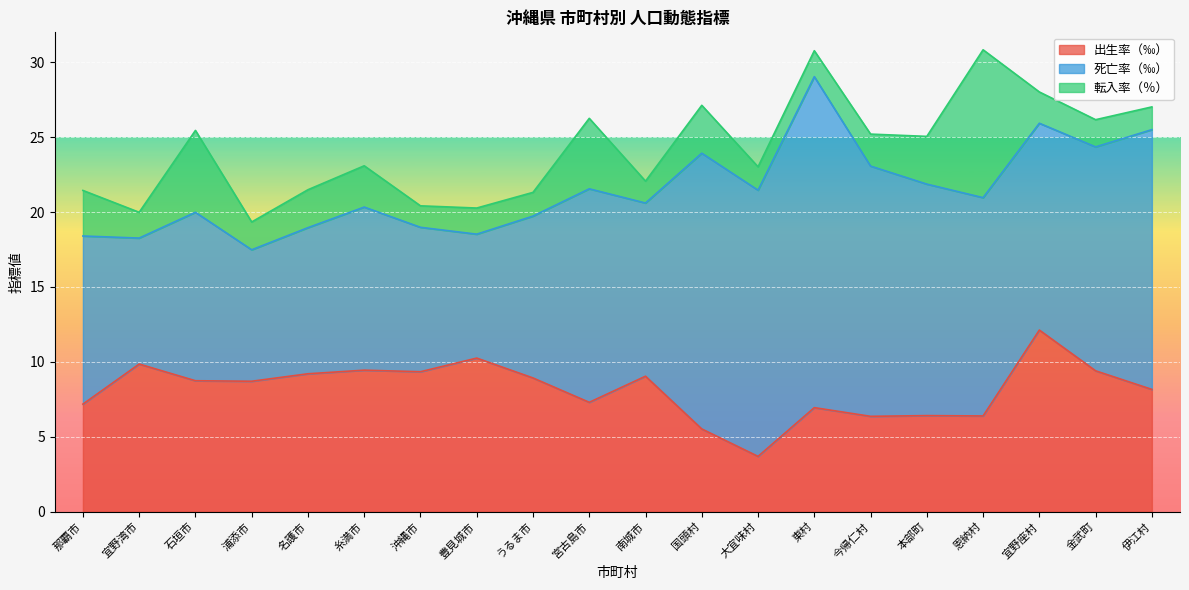

What is the spread (max minus min) of values at 南城市?

10.1